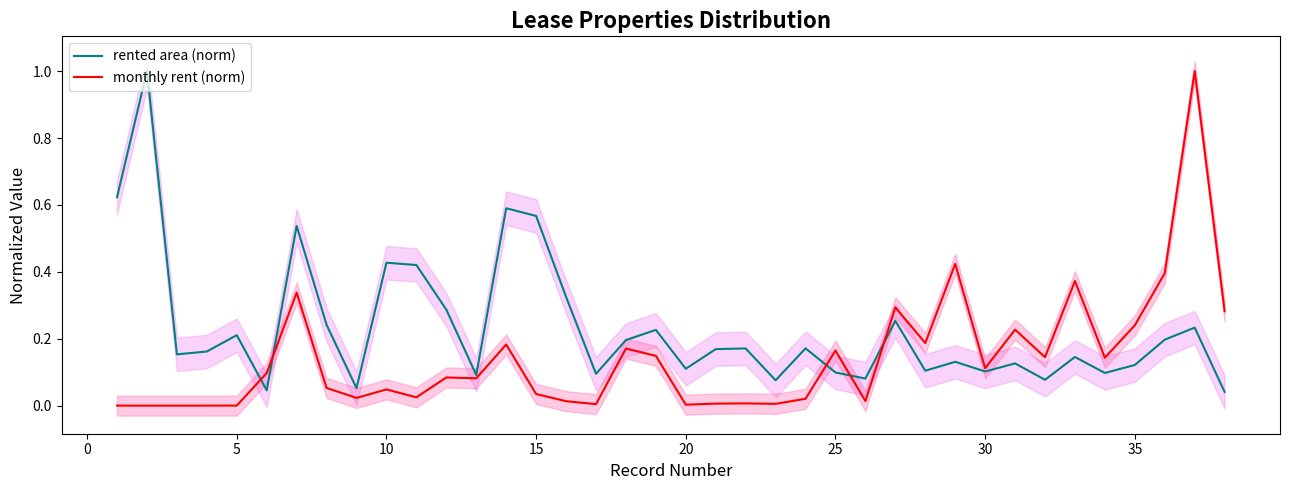

Is the value of rented area (norm) at 18 greater than the value of monthly rent (norm) at 17?

Yes